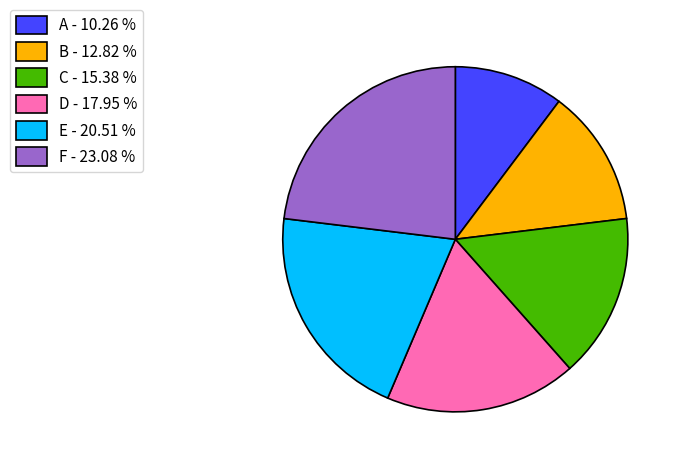

The F slice represents 35% of the pie. True or false?

False